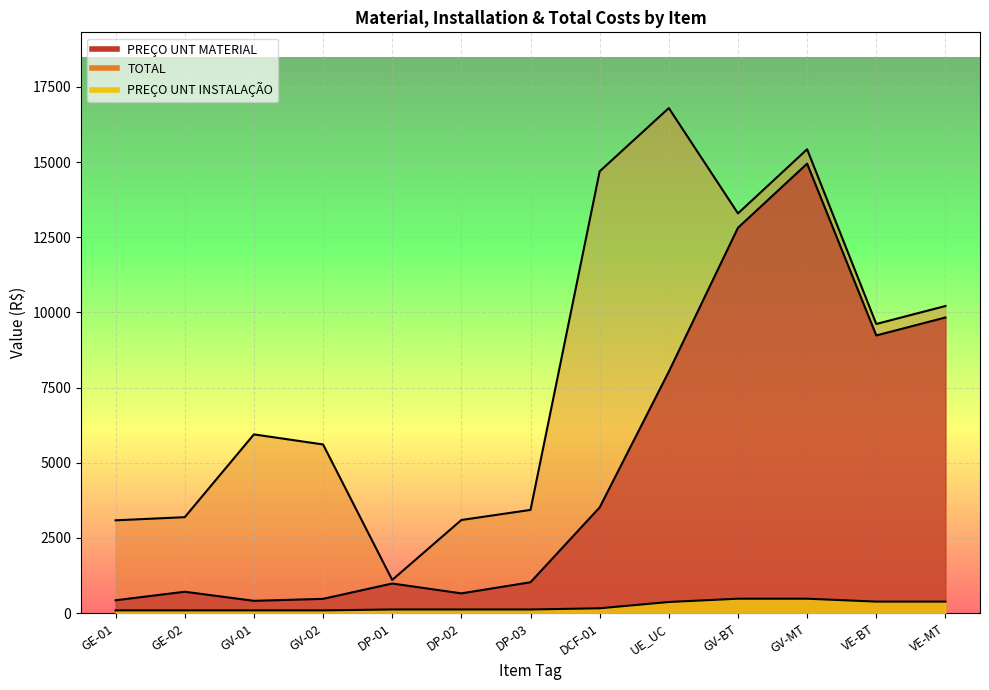

True or false: PREÇO UNT INSTALAÇÃO and PREÇO UNT MATERIAL cross at least once.

False